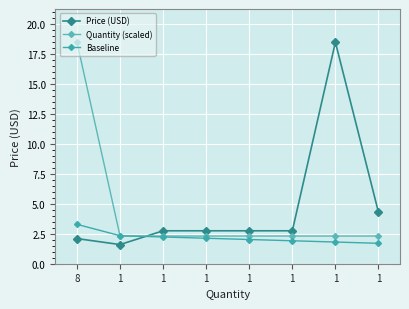

What are all the series names shown in the legend?

Price (USD), Quantity (scaled), Baseline